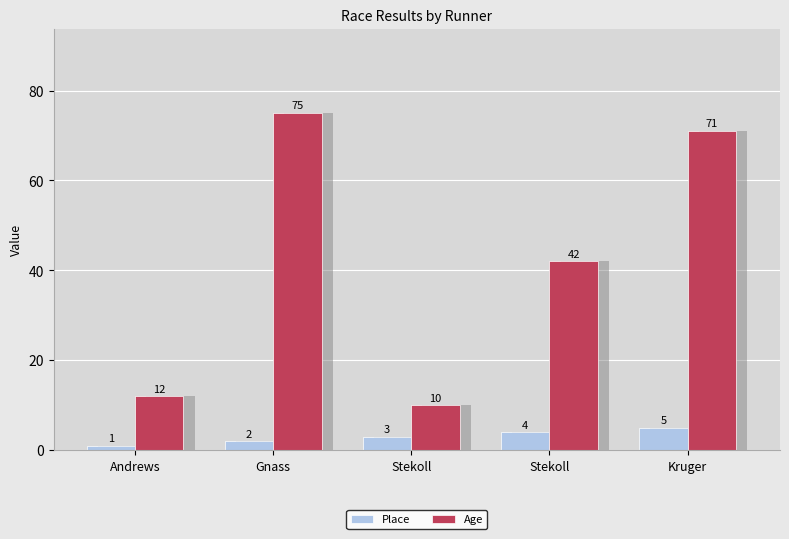

Rank the categories by Age value from highest to lowest.

Gnass, Kruger, Stekoll, Andrews, Stekoll